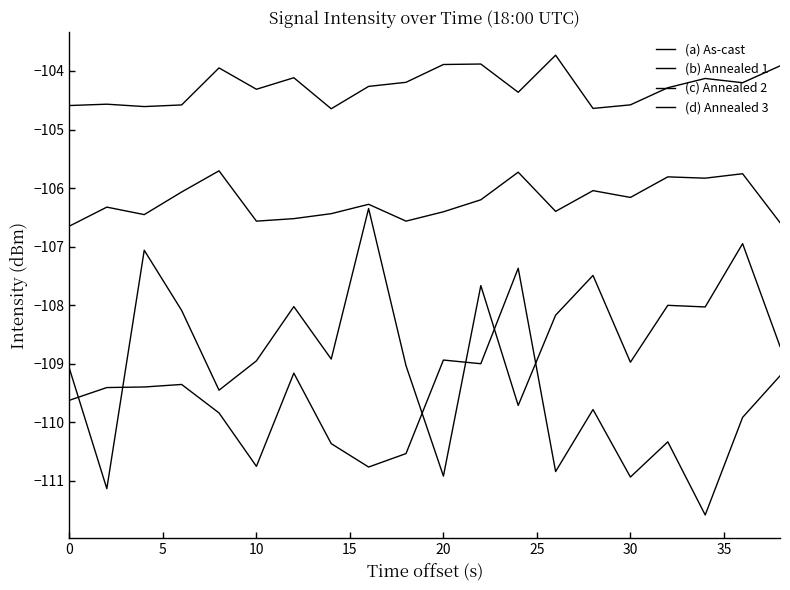

How many data points in (d) Annealed 3 are less than -104?

15